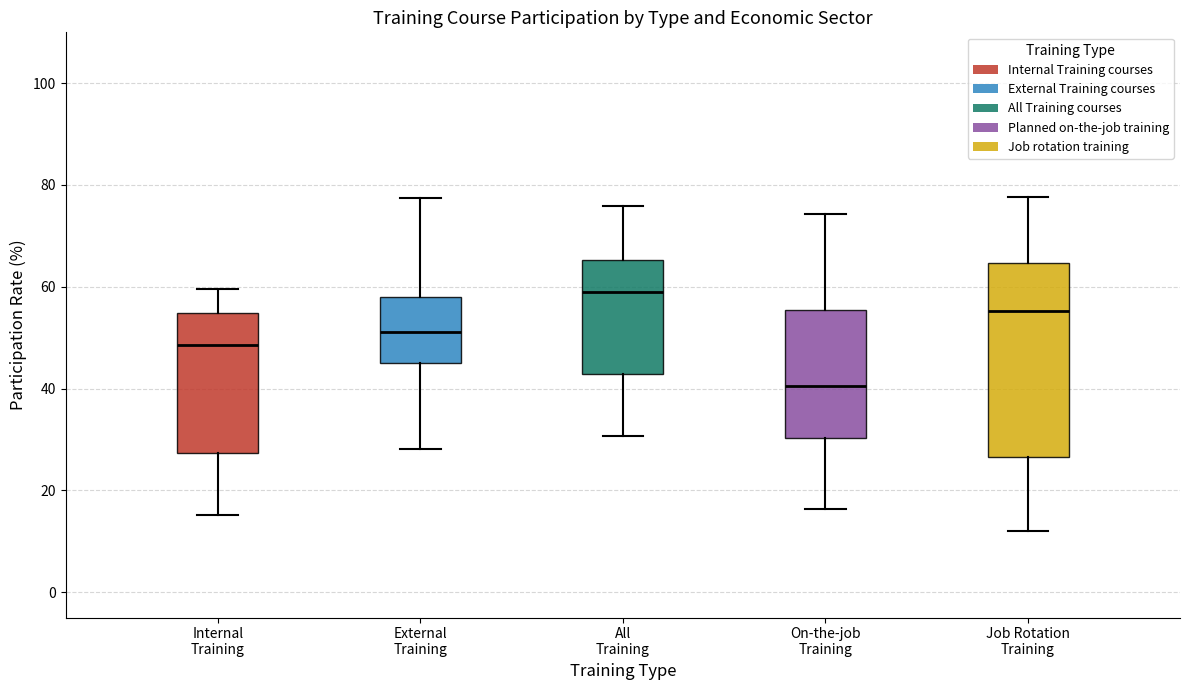

Reading left to right, transcribe this box plot: for each box, give where its median line is, the range the box spans, and where its two whiskers end, as read against the y-axis. The values are not printed on the chart, so give them approximately, as read against the axis.

Internal Training: median 48, box 28 to 54, whiskers 16 to 60
External Training: median 52, box 44 to 58, whiskers 28 to 78
All Training: median 60, box 42 to 66, whiskers 30 to 76
On-the-job Training: median 40, box 30 to 56, whiskers 16 to 74
Job Rotation Training: median 56, box 26 to 64, whiskers 12 to 78